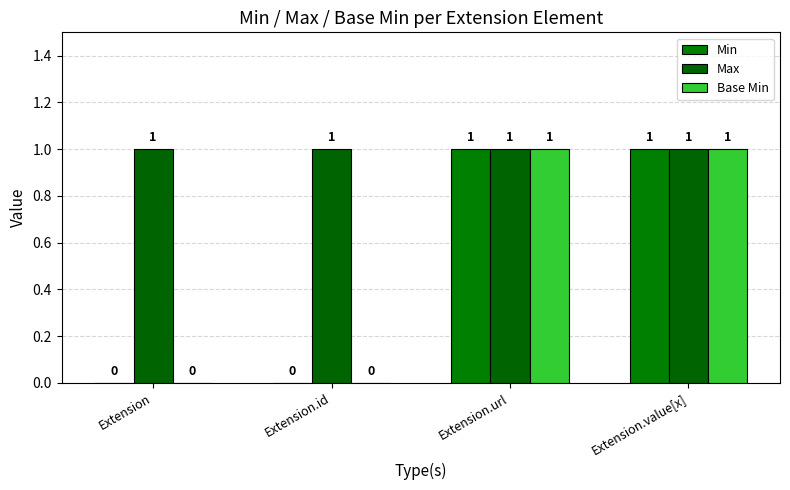

Which series has the largest total across all categories?

Max